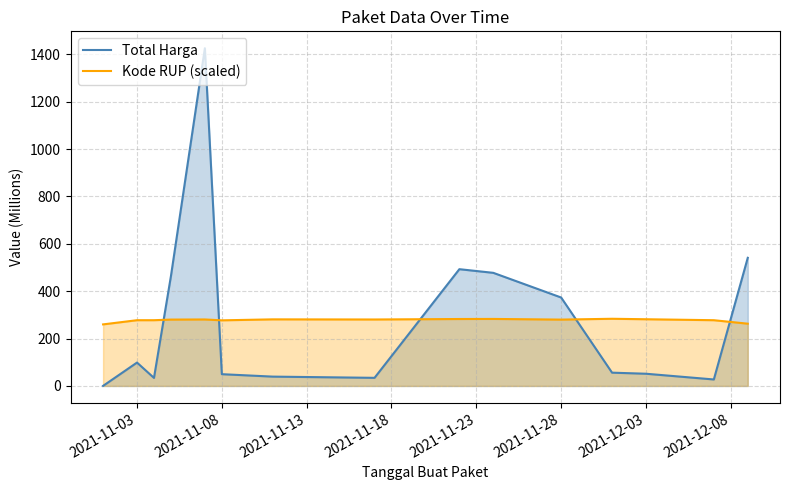

Which series has the largest range (max minus min)?

Total Harga